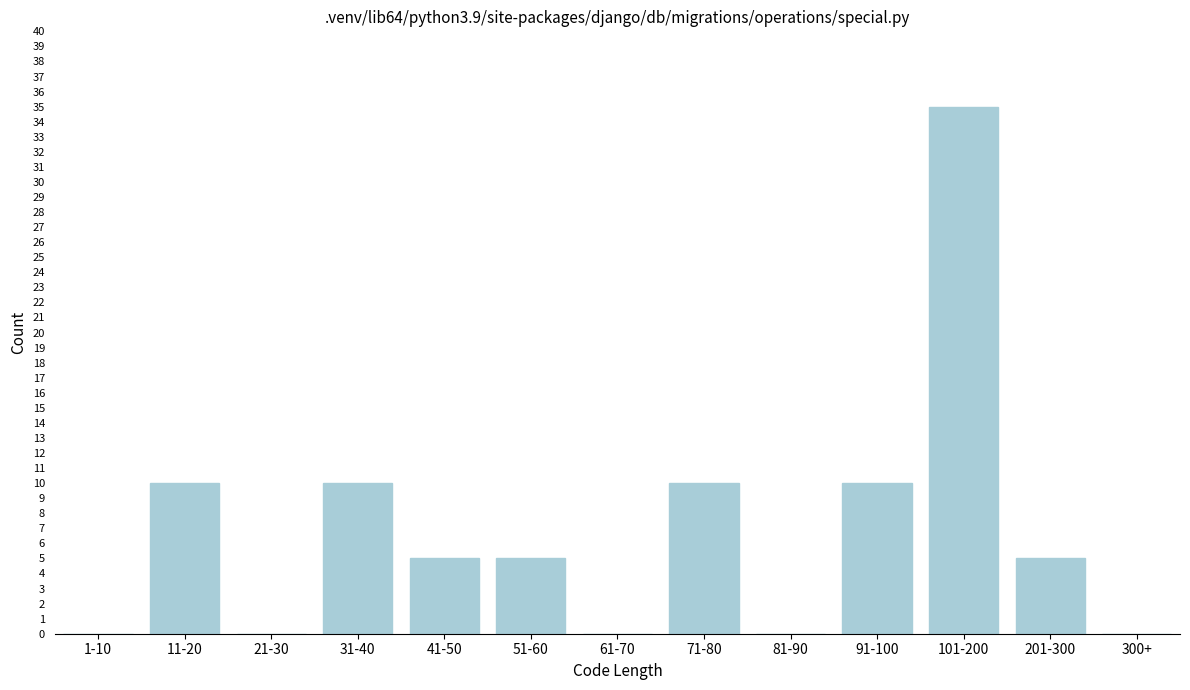

Reading left to right, transcribe all the data shown in this chart.

1-10=0	11-20=10	21-30=0	31-40=10	41-50=5	51-60=5	61-70=0	71-80=10	81-90=0	91-100=10	101-200=35	201-300=5	300+=0